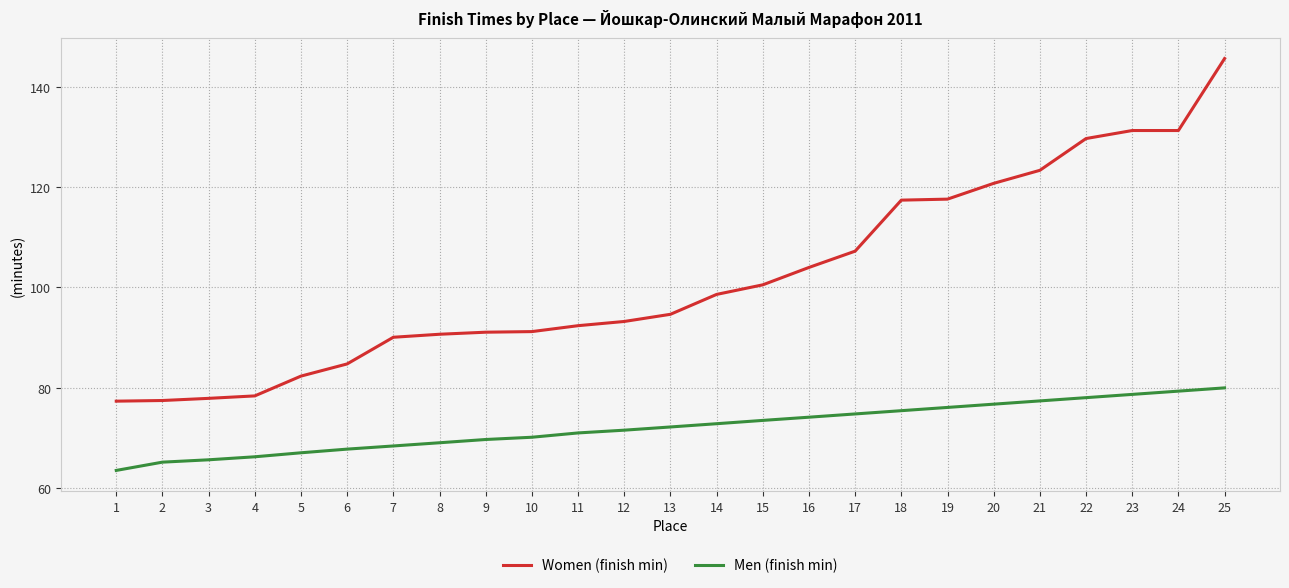

Is this an area chart (filled region under the line)?

No